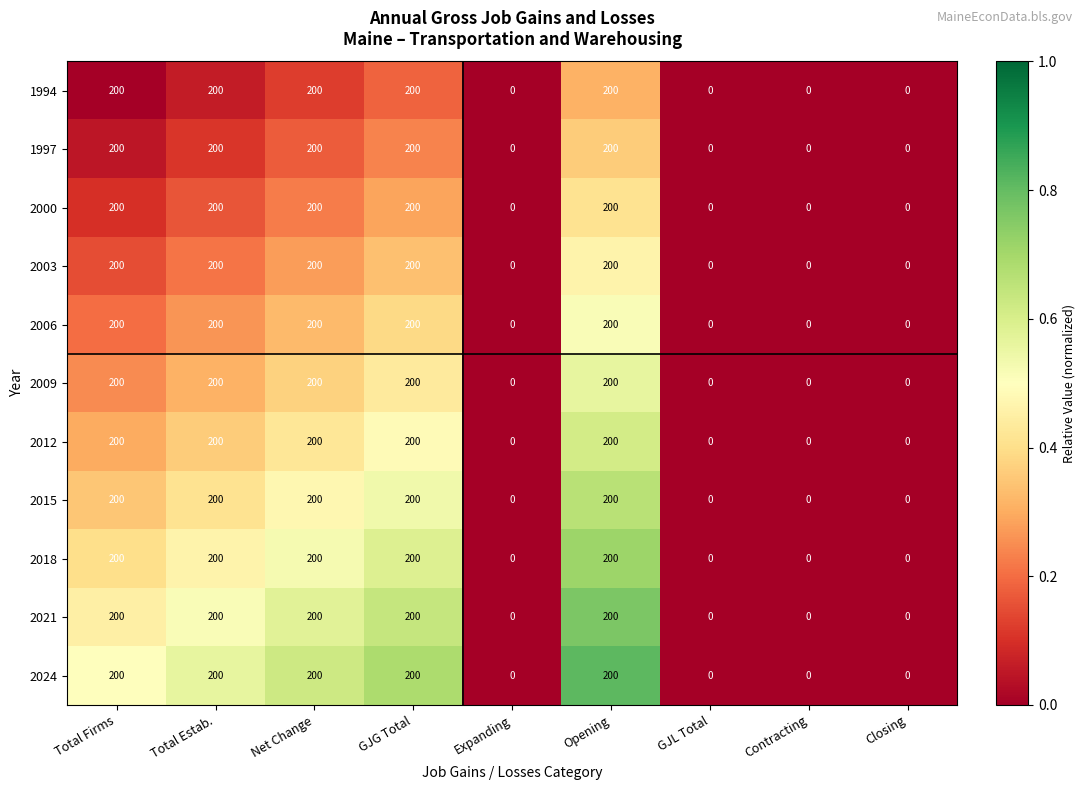

What is the spread (max minus min) of values at Net Change?

0